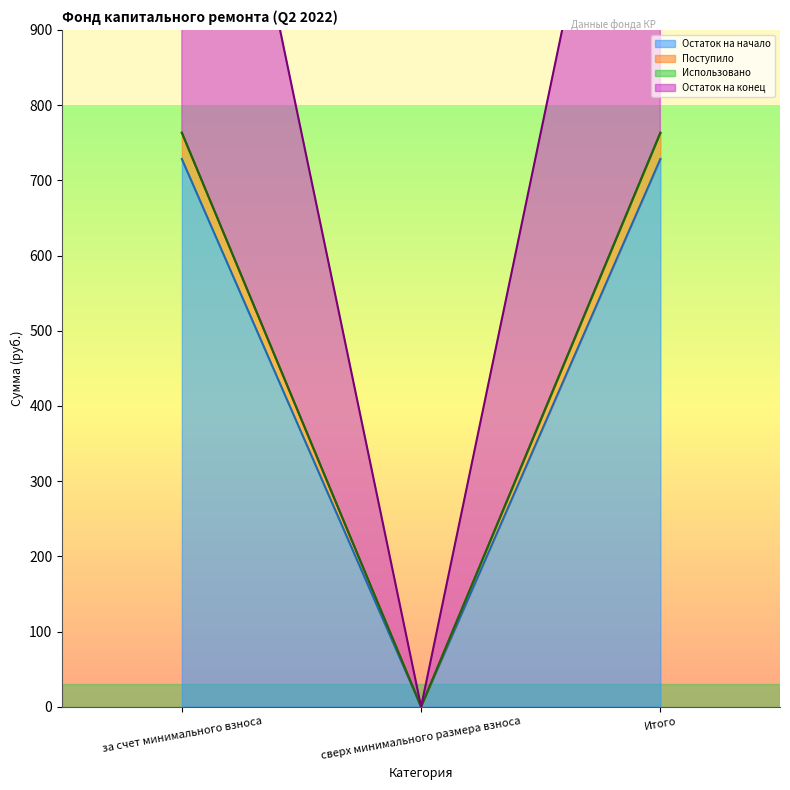

True or false: Остаток на конец has a value of 0.0 at сверх минимального размера взноса.

True